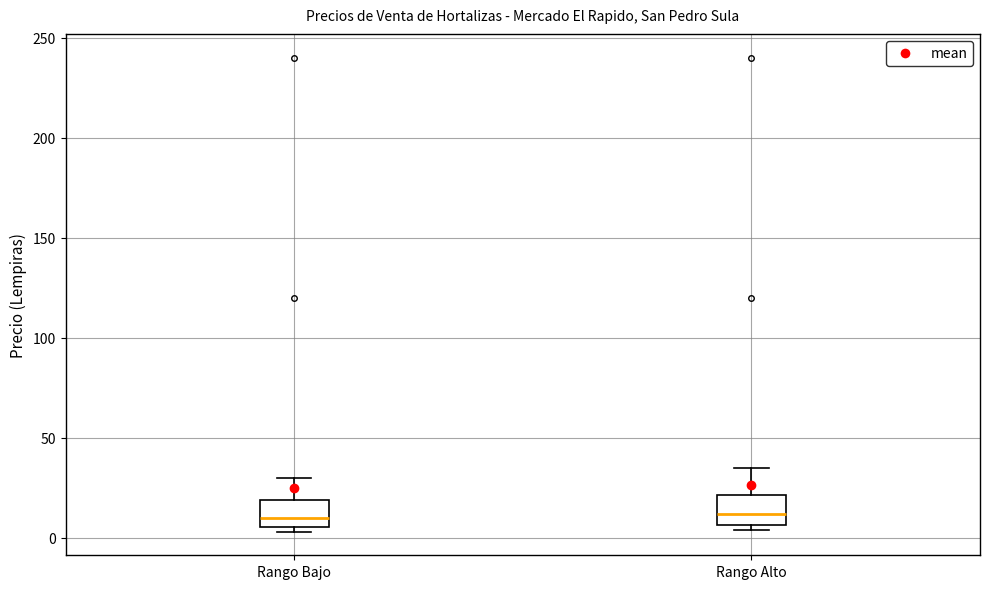

Reading left to right, read every box against the y-axis: the position of its median line, the range the box covers, and the ends of its whiskers. The values are not printed on the chart, so give them approximately, as read against the axis.

Rango Bajo: median 10, box 5 to 20, whiskers 5 (just below the box's lower edge) to 30
Rango Alto: median 10, box 5 to 20, whiskers 5 (just below the box's lower edge) to 35